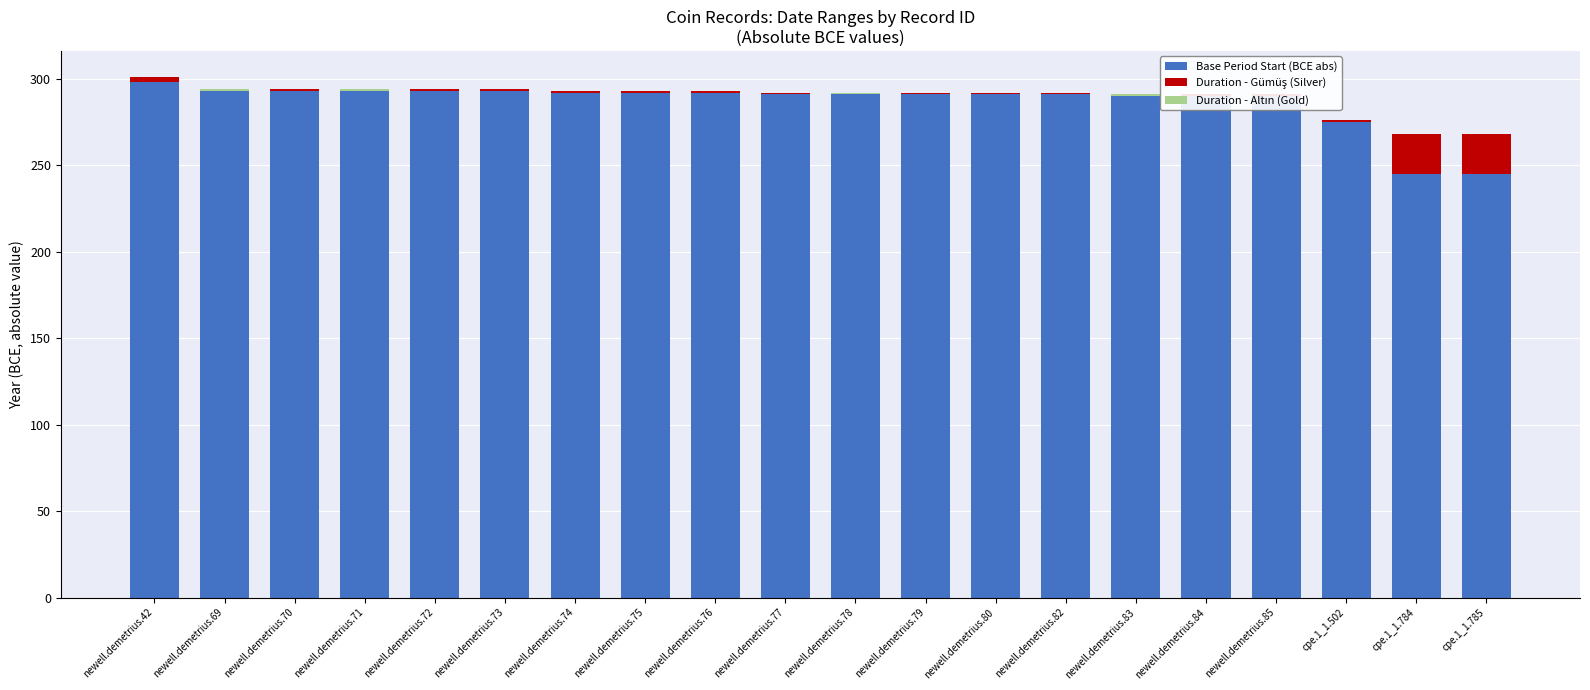

How many values in the Duration - Gümüş (Silver) series exceed 1?

3